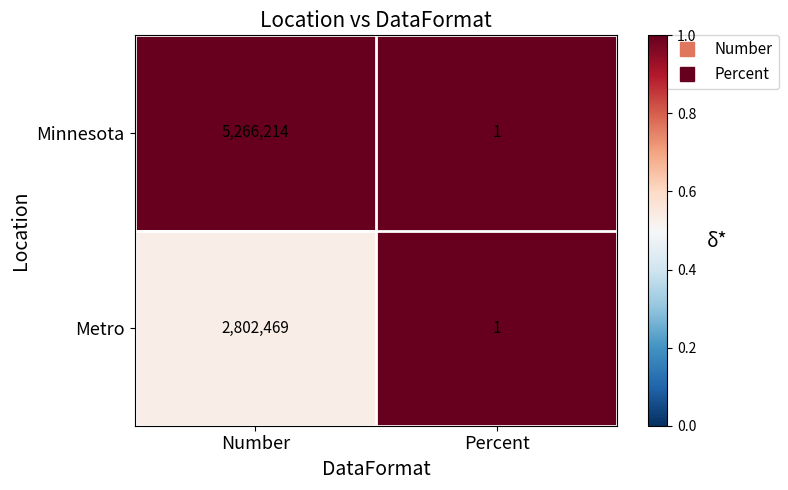

Reading left to right, list all the values displayed in this chart.

Minnesota: Number=5266214	Percent=1
Metro: Number=2802469	Percent=1